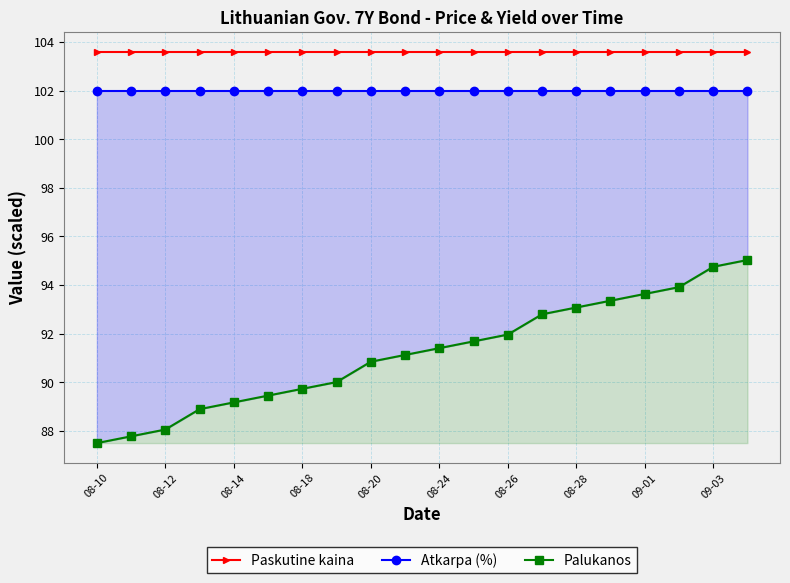

What is the maximum value for Paskutine kaina?

103.6